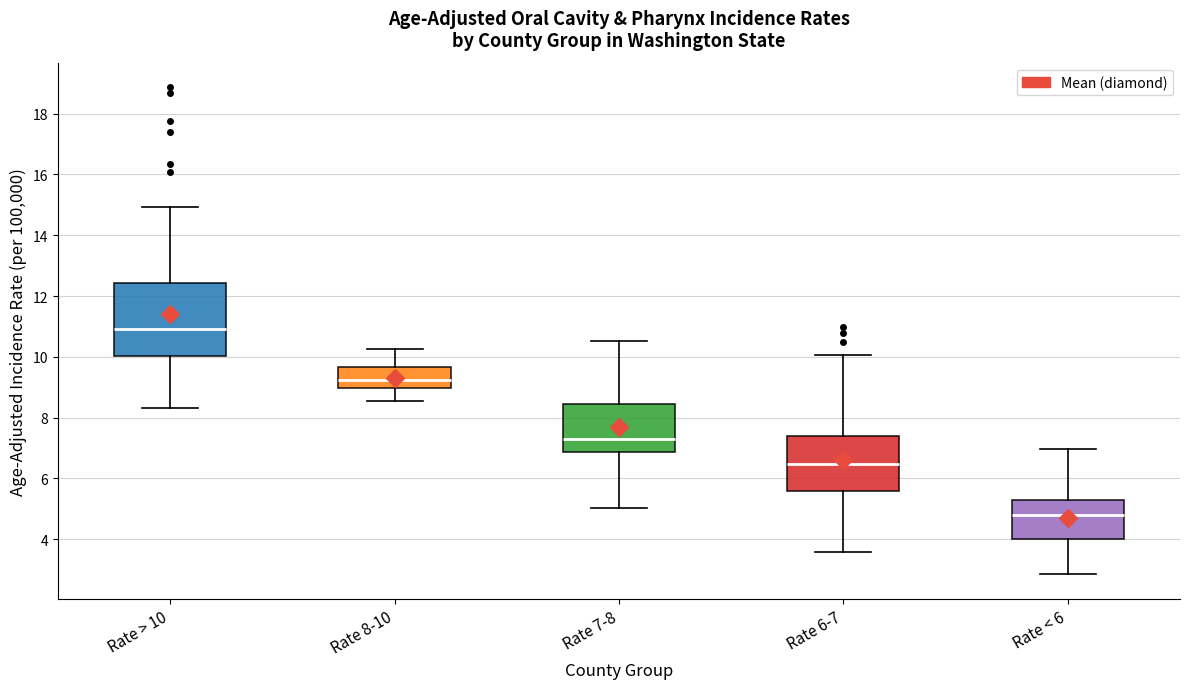

Where is the upper edge of the box for Rate 6-7 on the y-axis? The values are not printed on the chart, so give them approximately, as read against the axis.

7.4